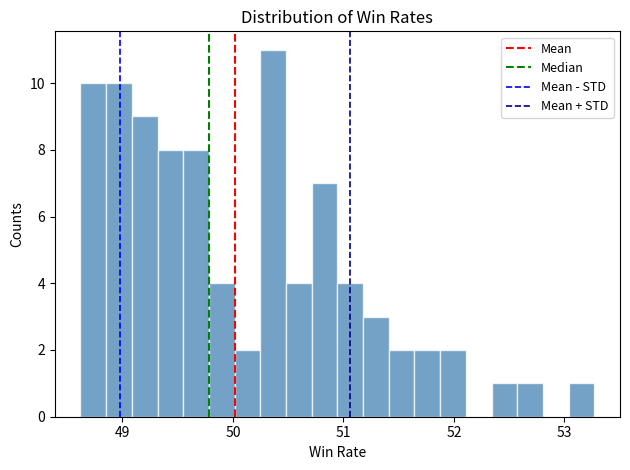

Read against the x-axis, roughly where is the centre of the tallest bar?

50.4